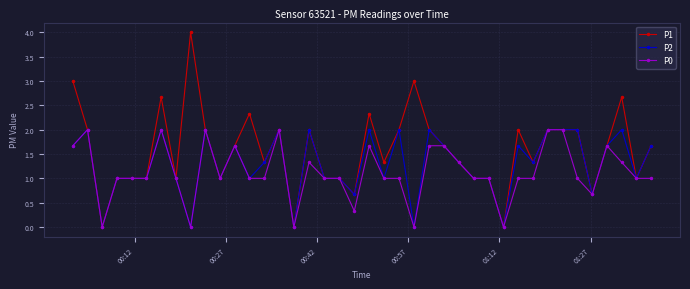

Which series has the largest total across all categories?

P1